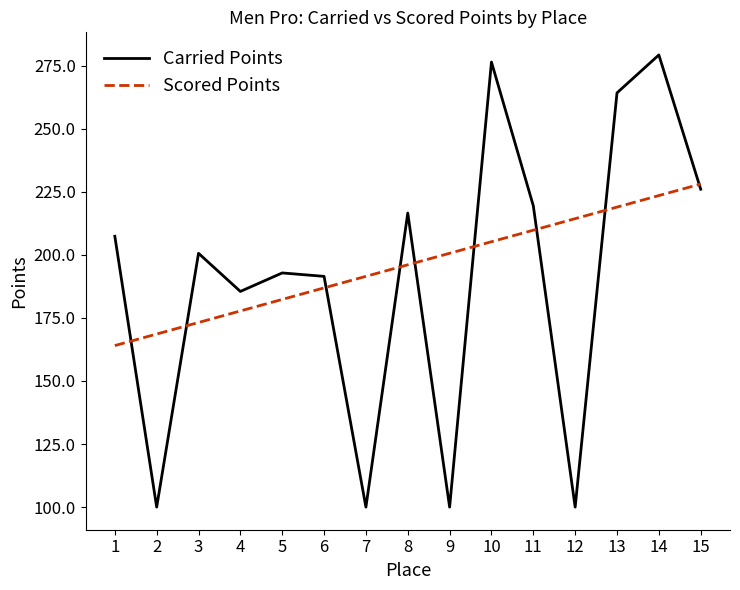

What is the minimum value shown in the chart?

100.0